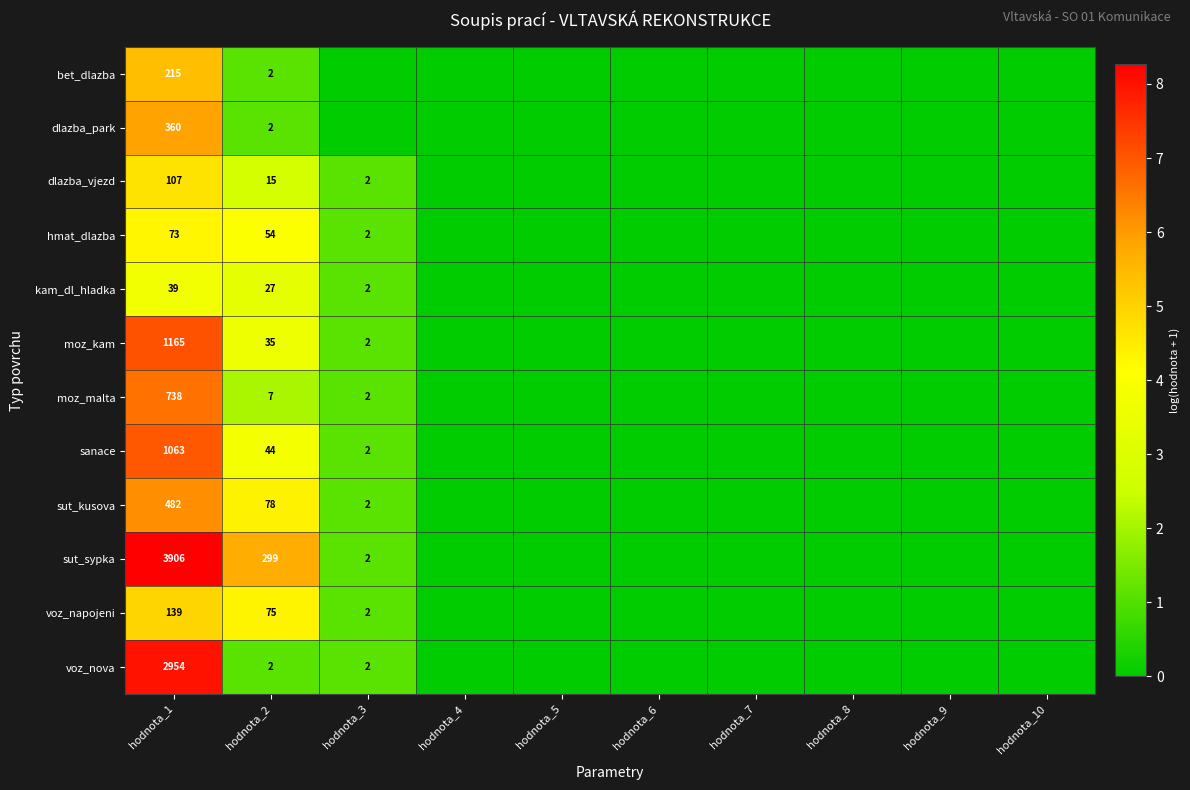

Count the number of categories in the chart.

10